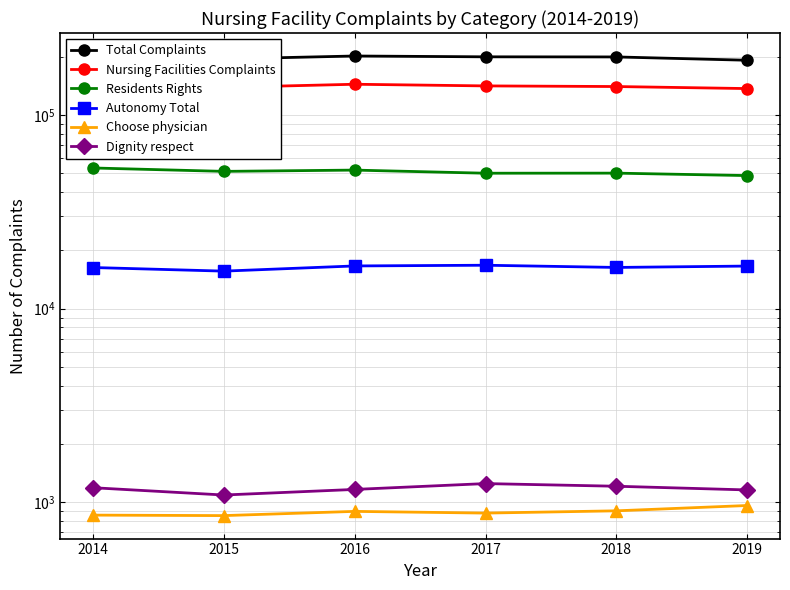

At which category does Total Complaints reach its first local peak?

2016